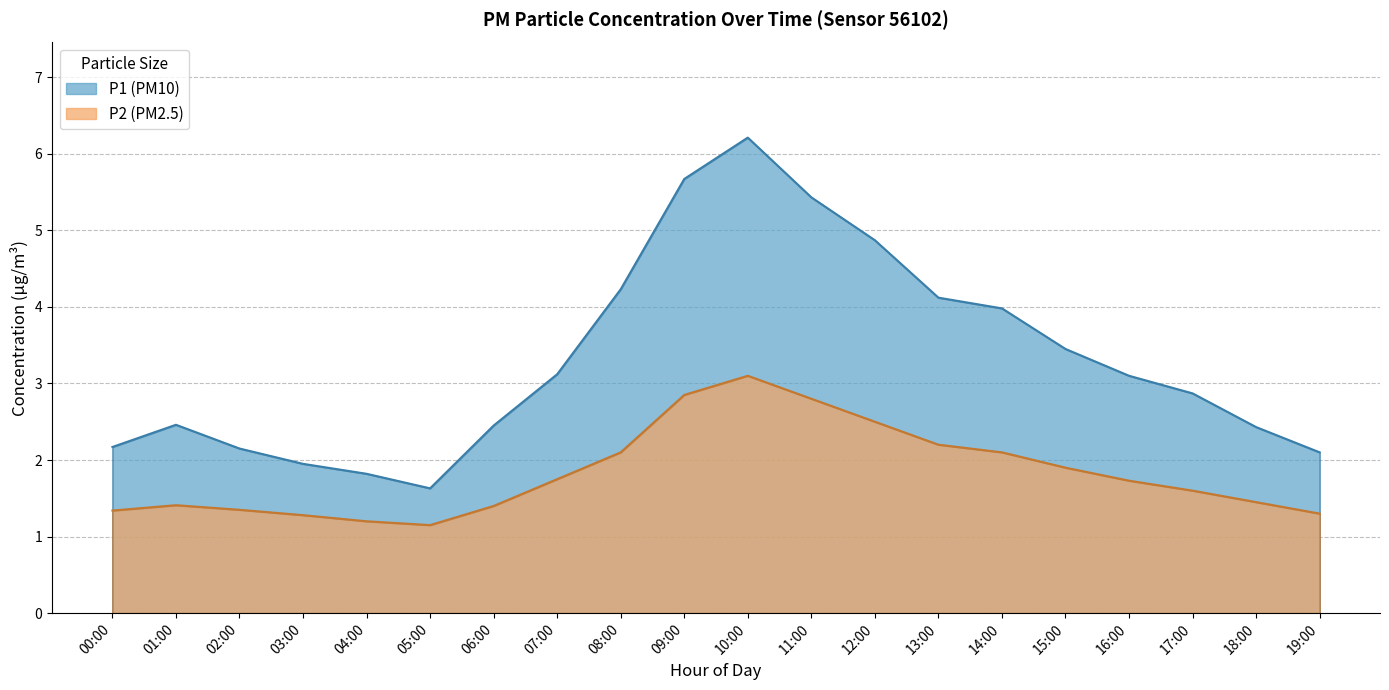

How many interior local peaks does the P2 series have?

2